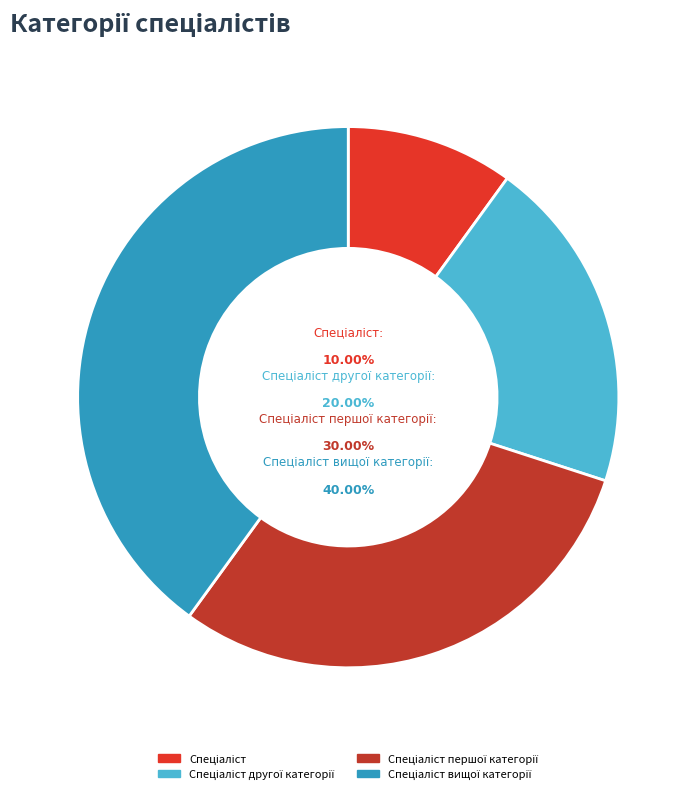

Is the sum of Спеціаліст and Спеціаліст вищої категорії greater than half?

No